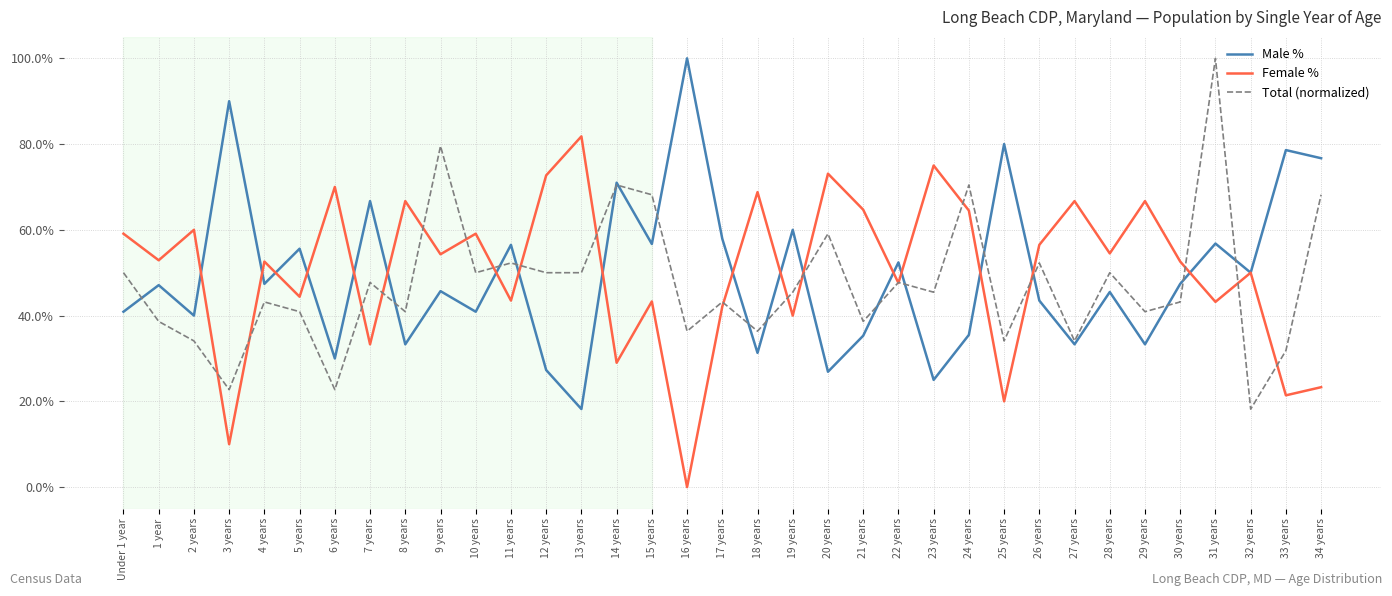

Which series ends up on top after the final intersection of Female % and Total (normalized)?

Total (normalized)